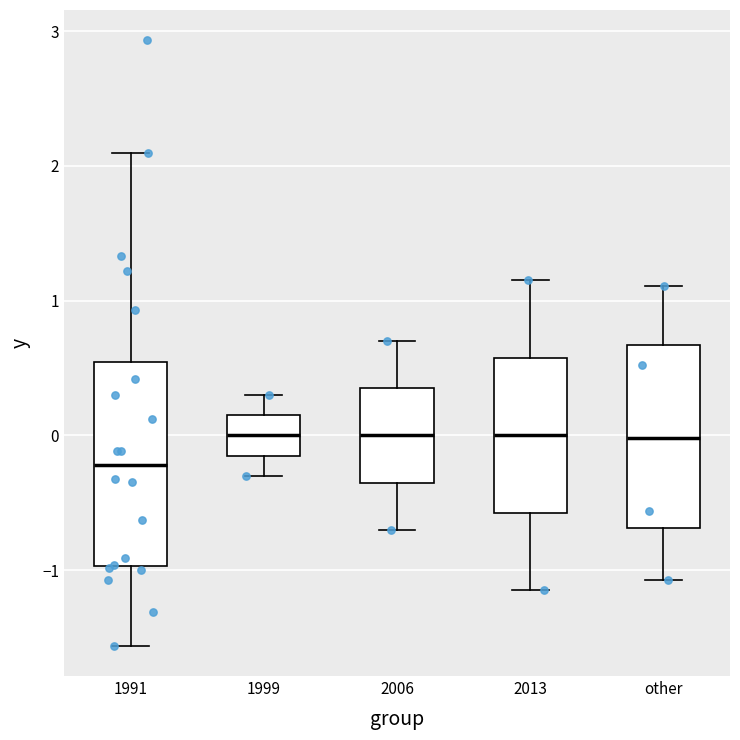

Which box is the tallest, from its lower edge to its upper edge?

1991